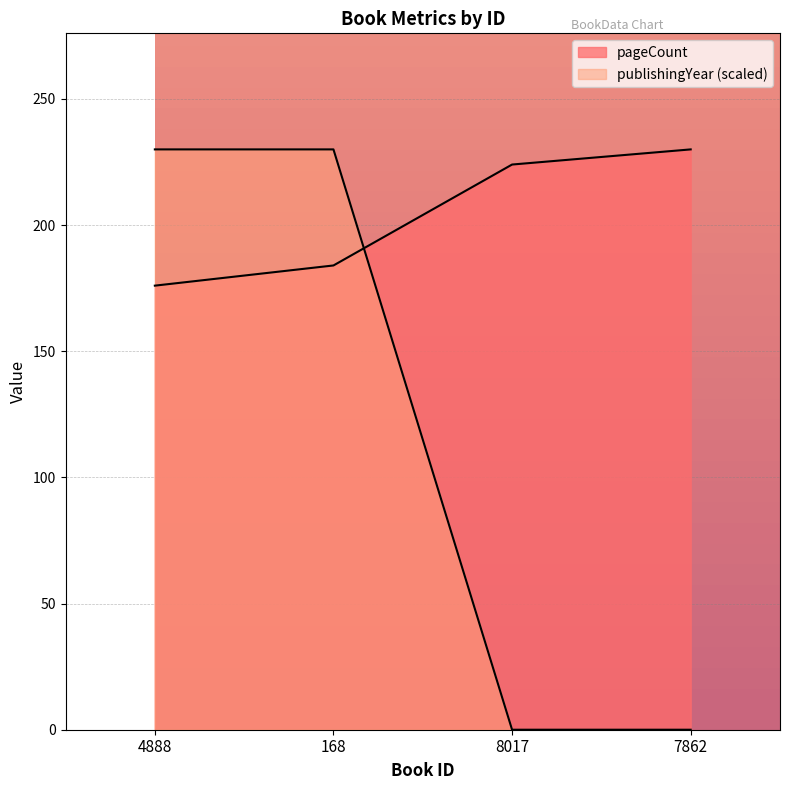

True or false: pageCount and publishingYear intersect in this chart.

True